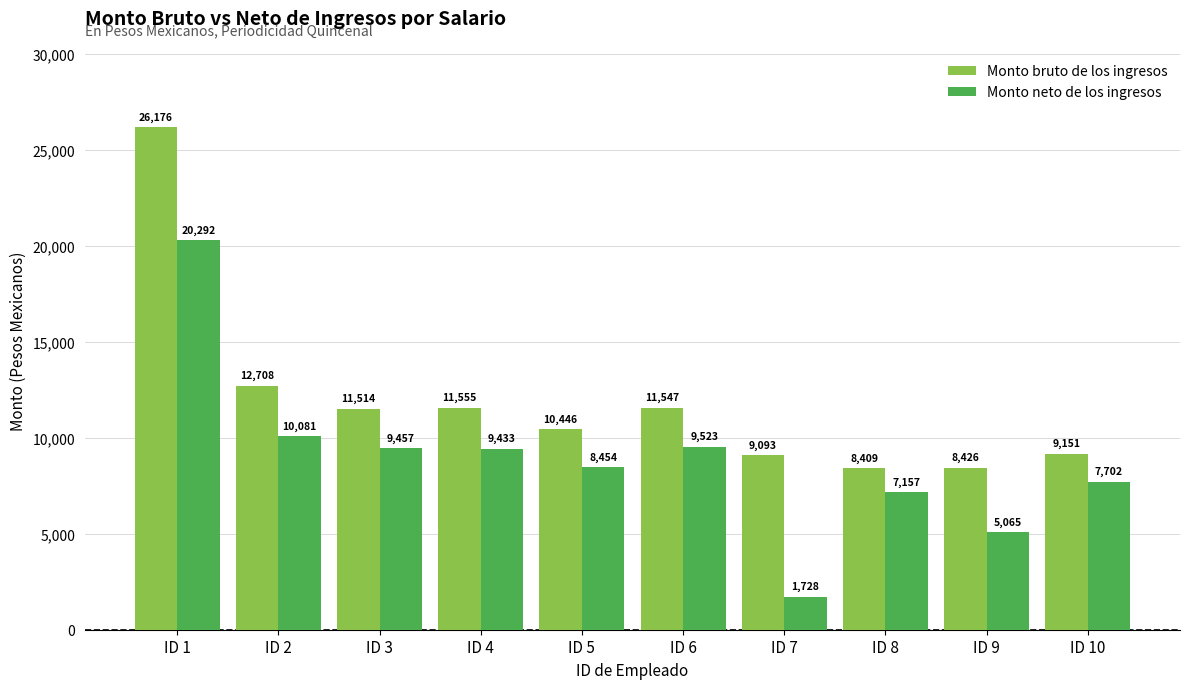

True or false: Monto neto de los ingresos has a value of 1727.9 at ID 7.

True